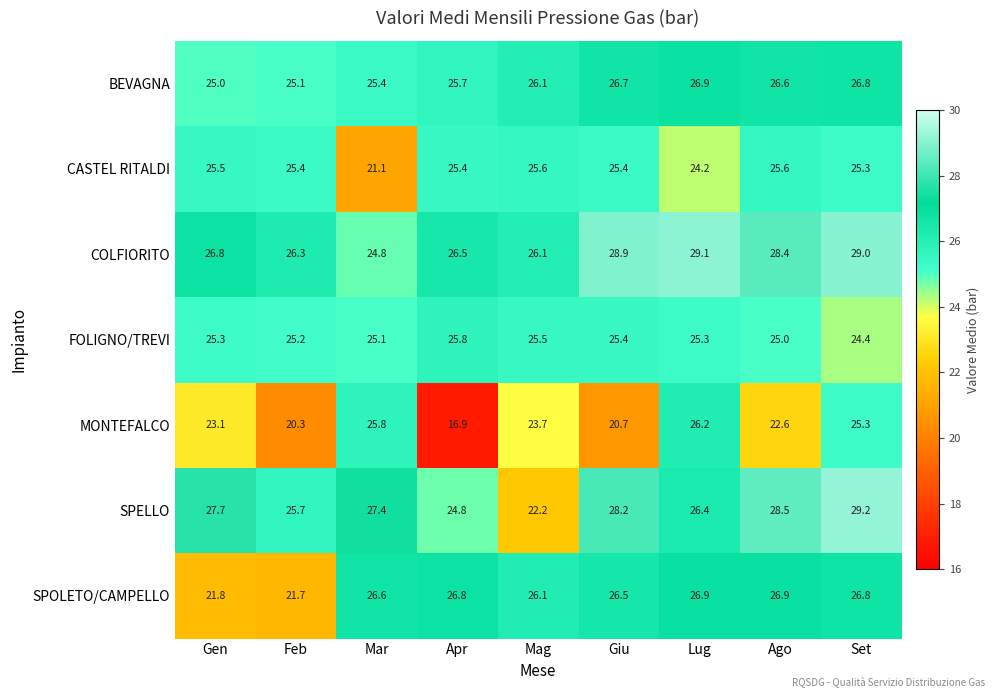

How many values in the SPELLO series exceed 27?

5